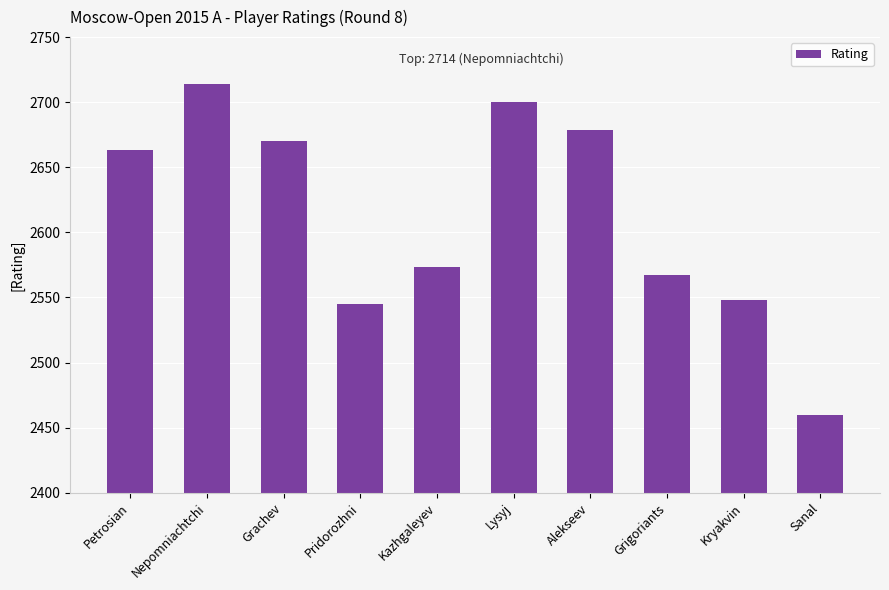

How many categories are shown in the chart?

10